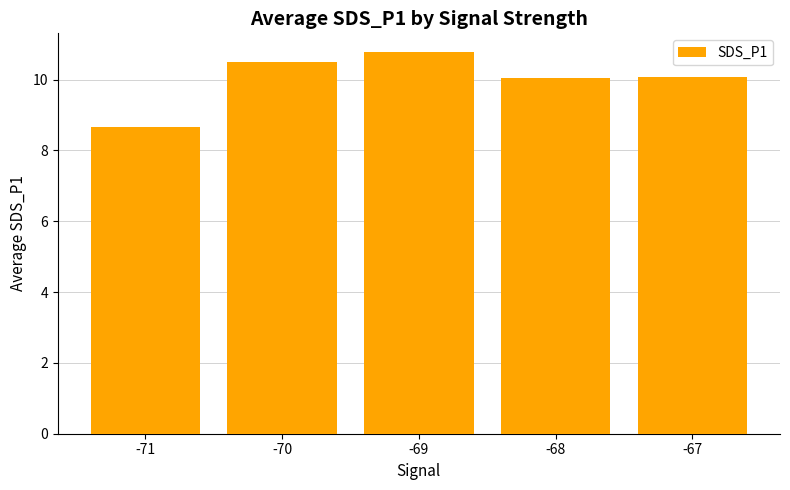

Approximately how many times larger is the value at -70 compared to -71?

1.2